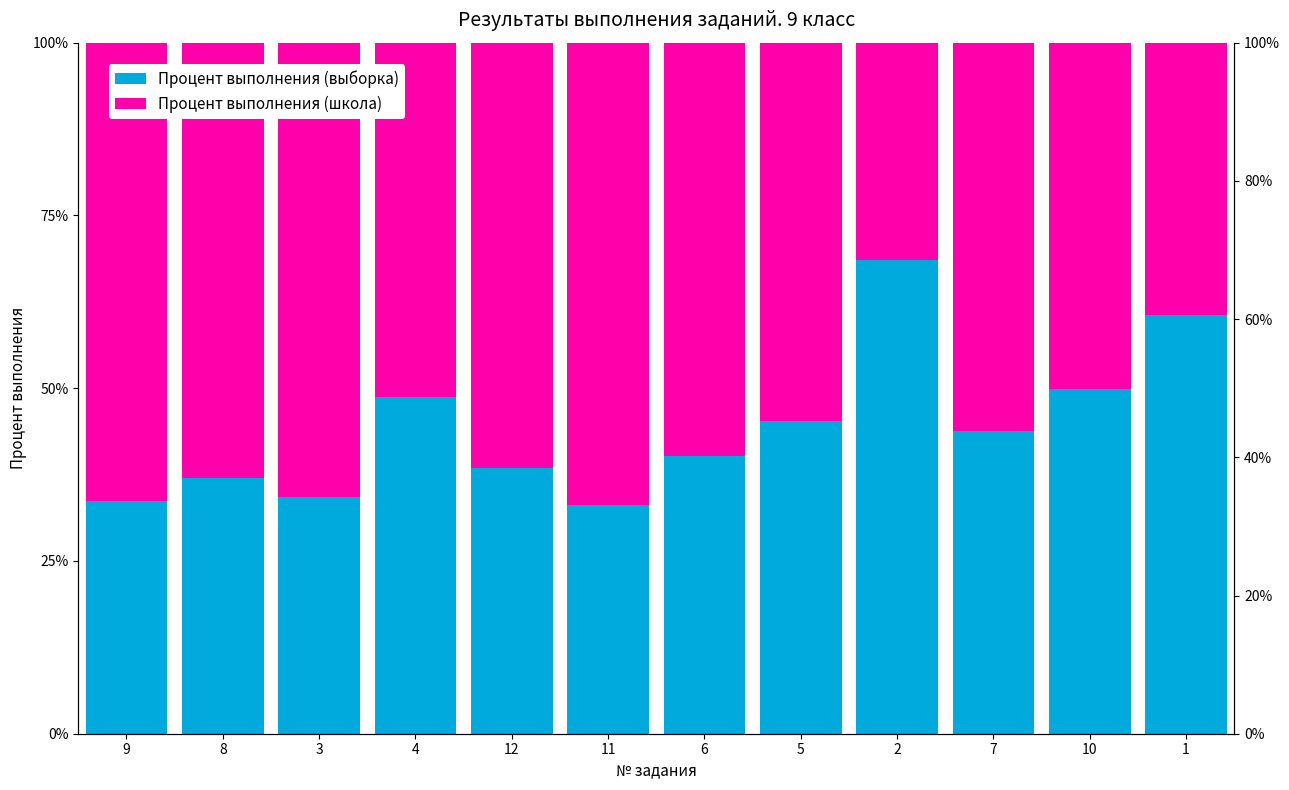

Between 3 and 1, which is larger?

1